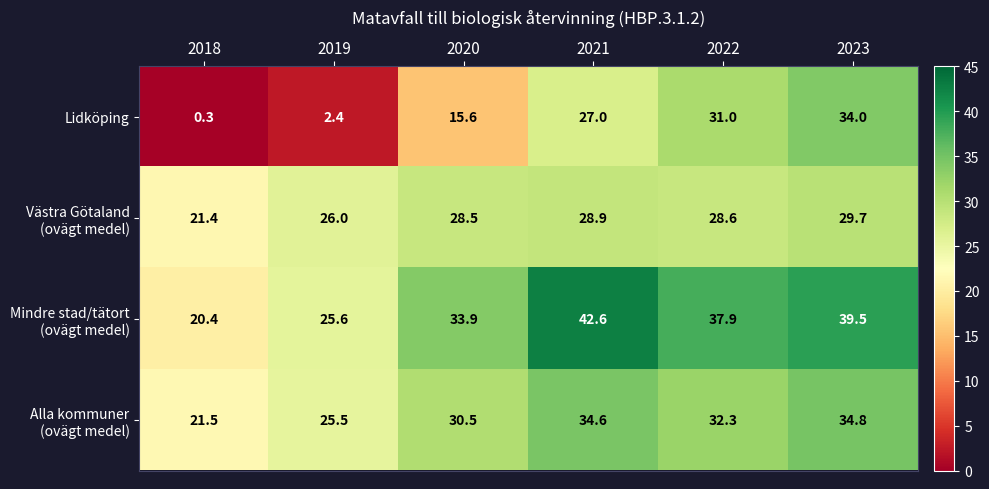

What is the average value of the Lidköping series?

18.4